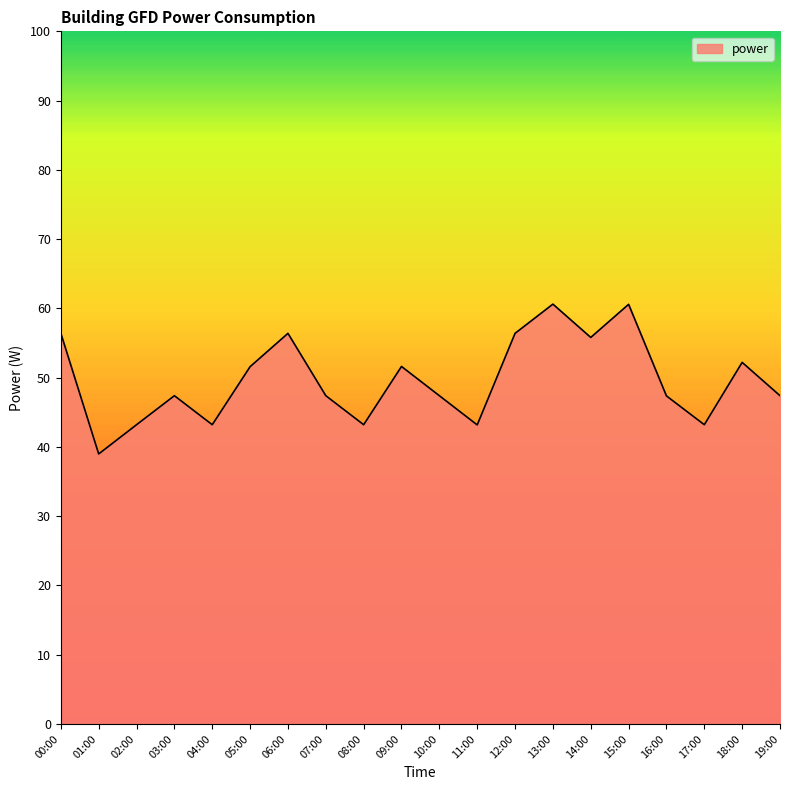

What is the maximum value shown in the chart?

60.6